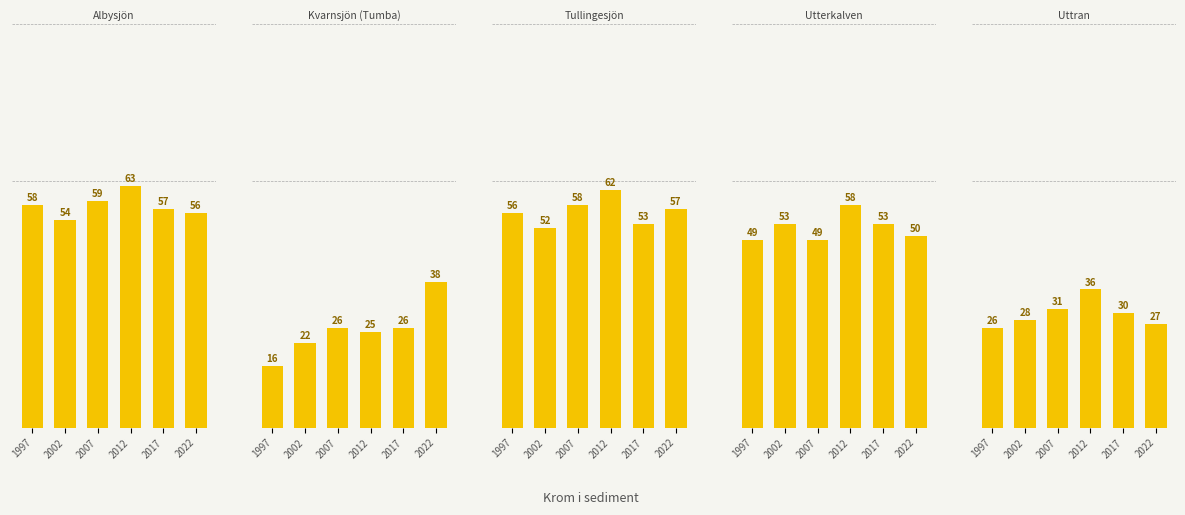

The Albysjön series shows 86 at 2022. True or false?

False